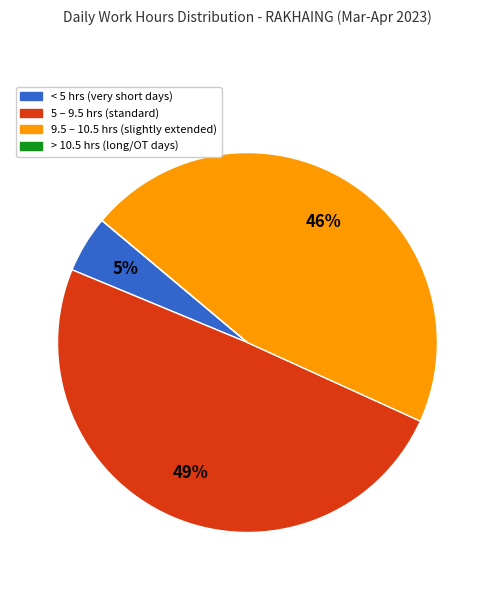

To the nearest percent, what is the difference between the largest and smallest slice percentages?

49%